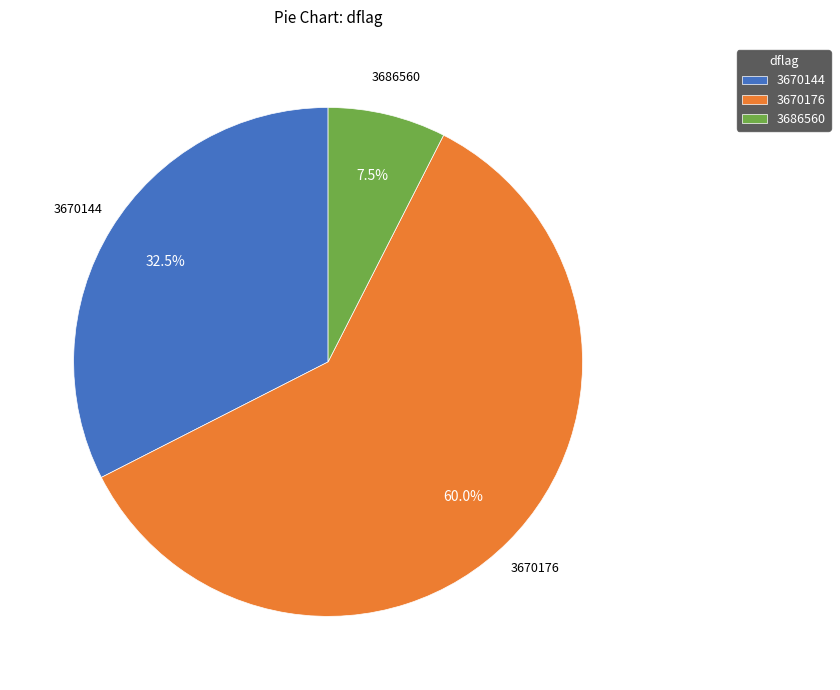

Between 3686560 and 3670176, which is larger?

3670176